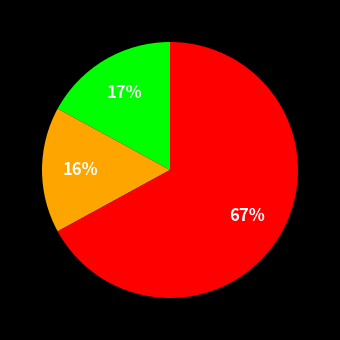

Is there a majority slice in this chart?

Yes